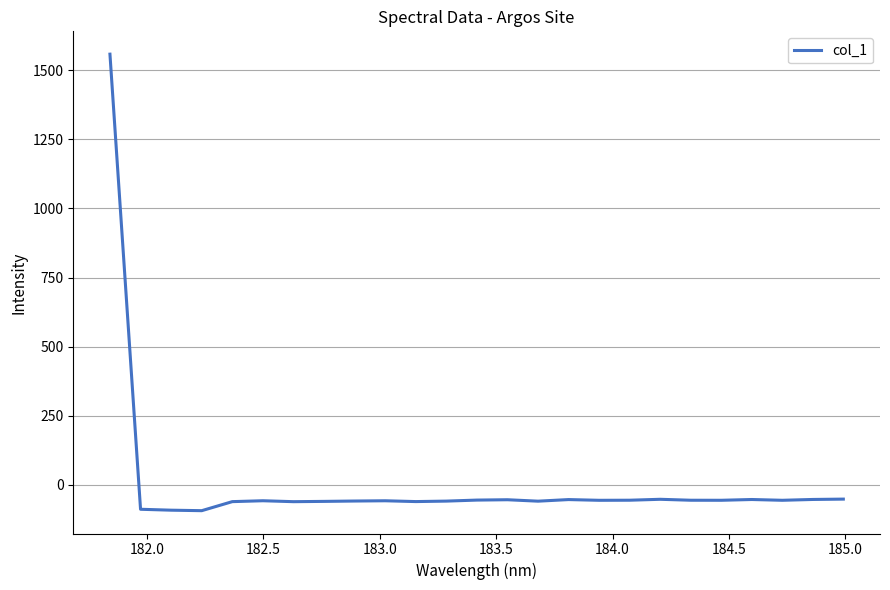

What is the difference between the maximum and minimum values?

1652.6